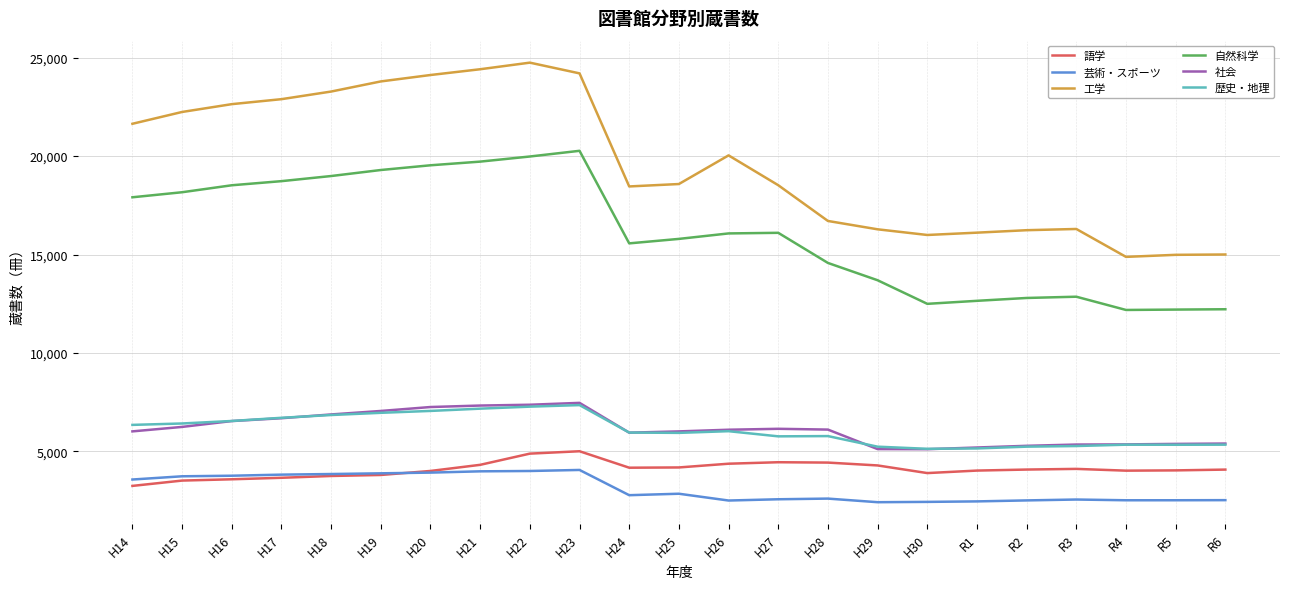

Between H20 and H28, which series saw the biggest shift?

工学